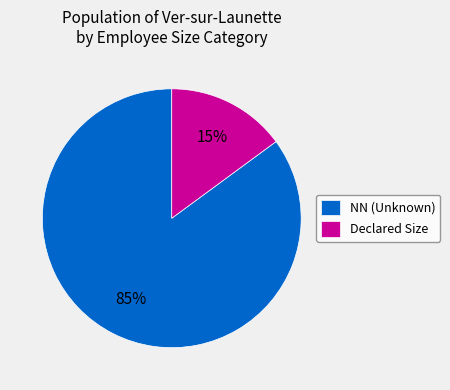

How many segments does this pie chart have?

2